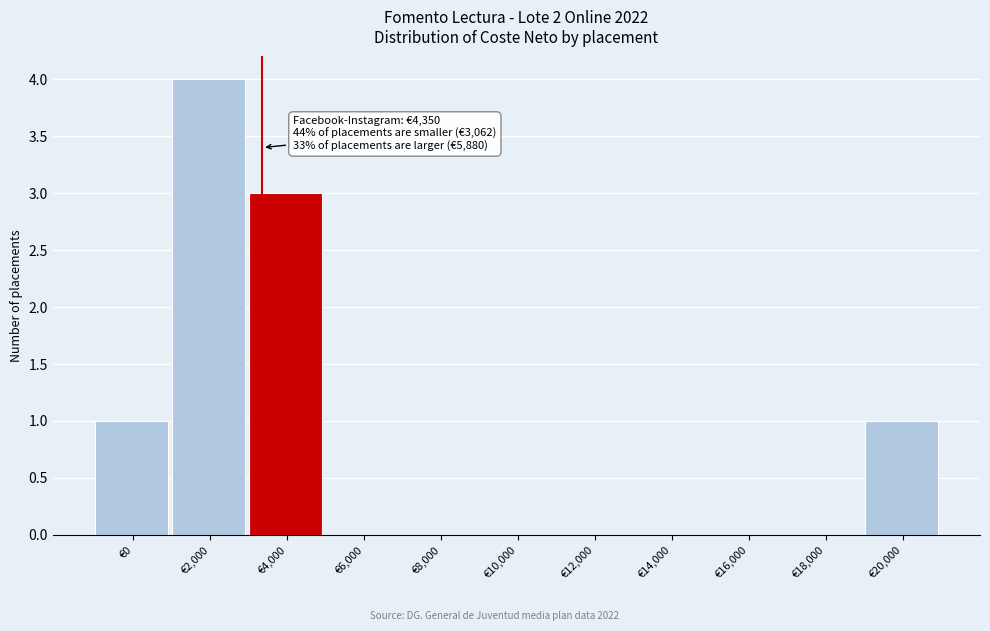

Reading left to right, transcribe all the data shown in this chart.

€0=1	€2,000=4	€4,000=3	€6,000=0	€8,000=0	€10,000=0	€12,000=0	€14,000=0	€16,000=0	€18,000=0	€20,000=1